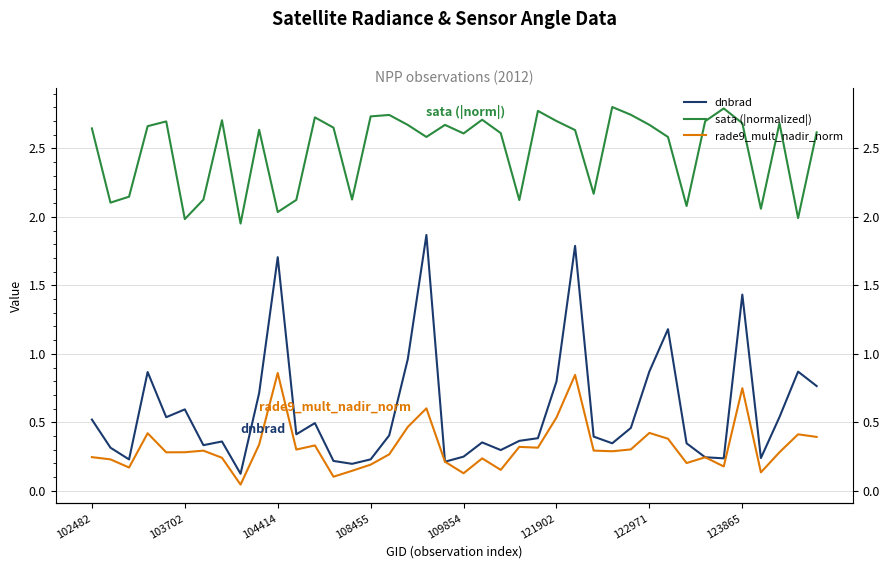

Which category has the lowest value in the dnbrad series?

8